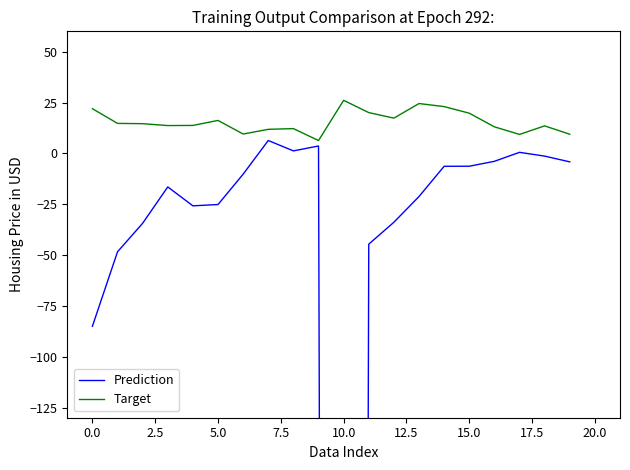

At which label does Target reach its peak?

10.0